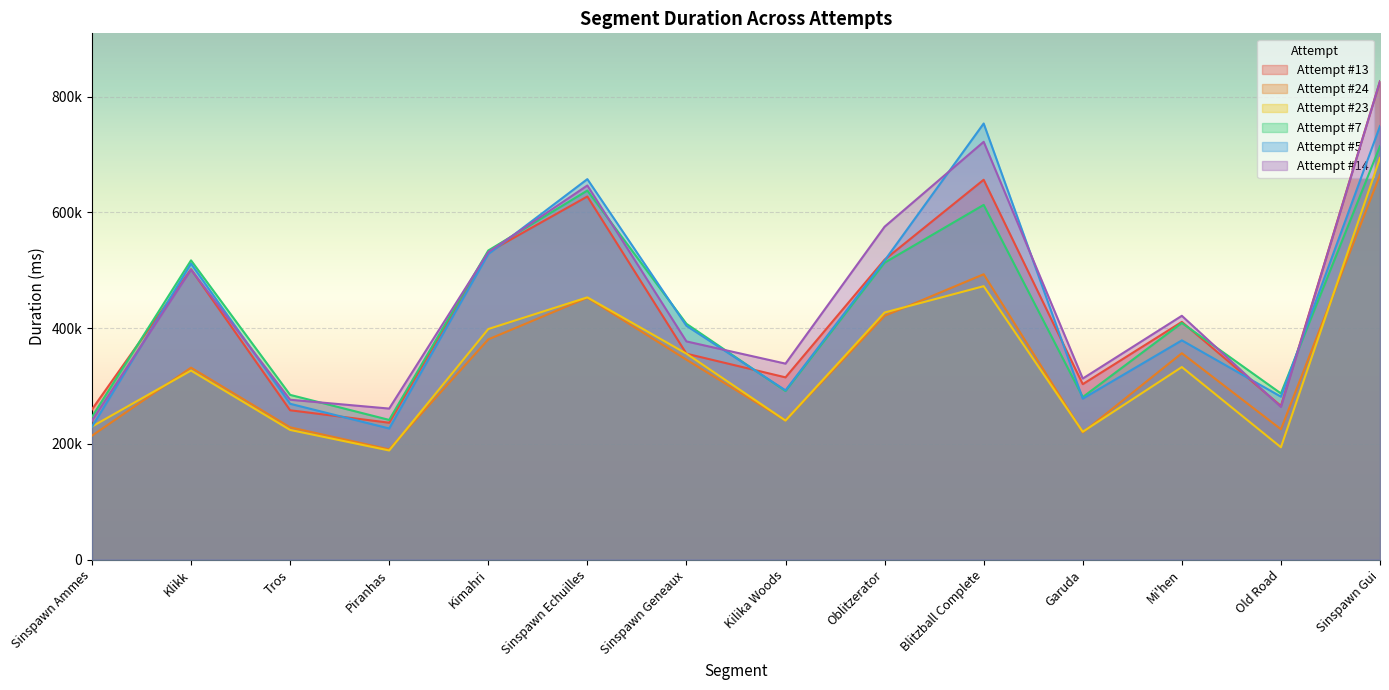

Is it true that Attempt #13 equals 67949 at Piranhas?

False